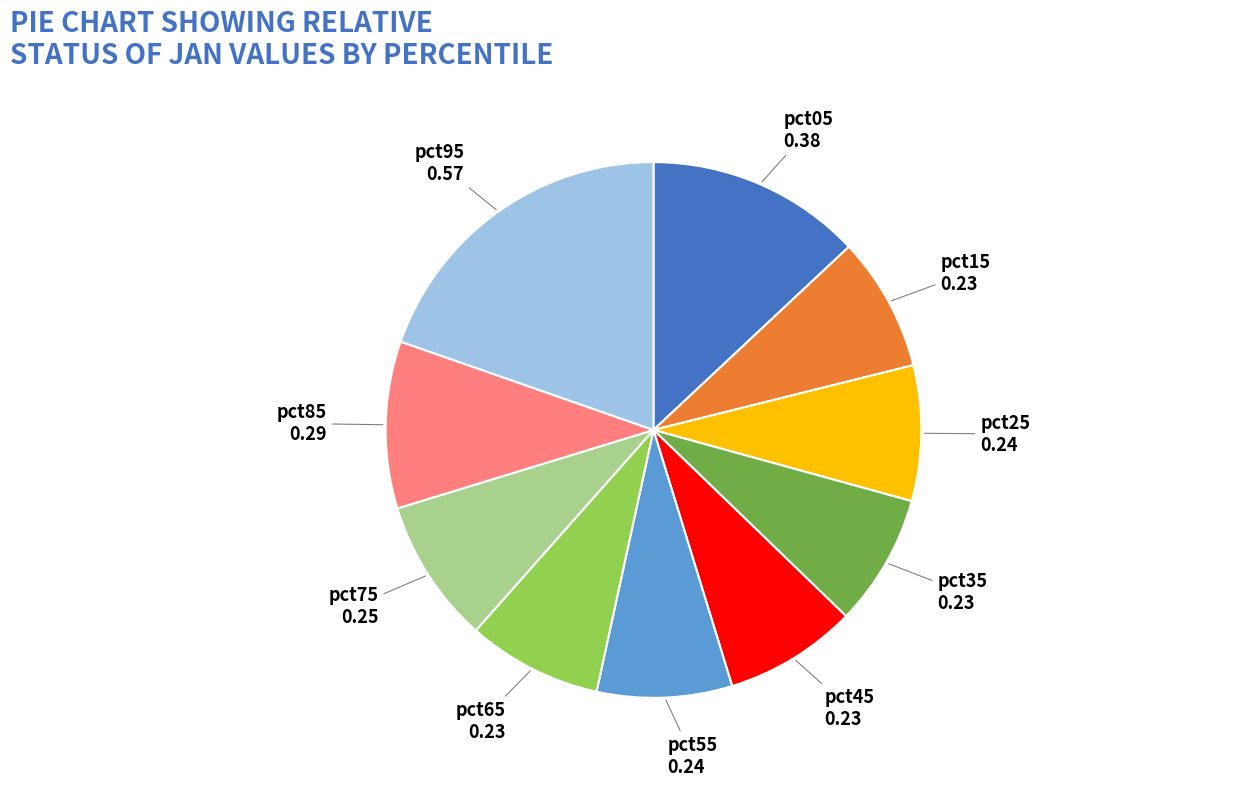

Is there a majority slice in this chart?

No